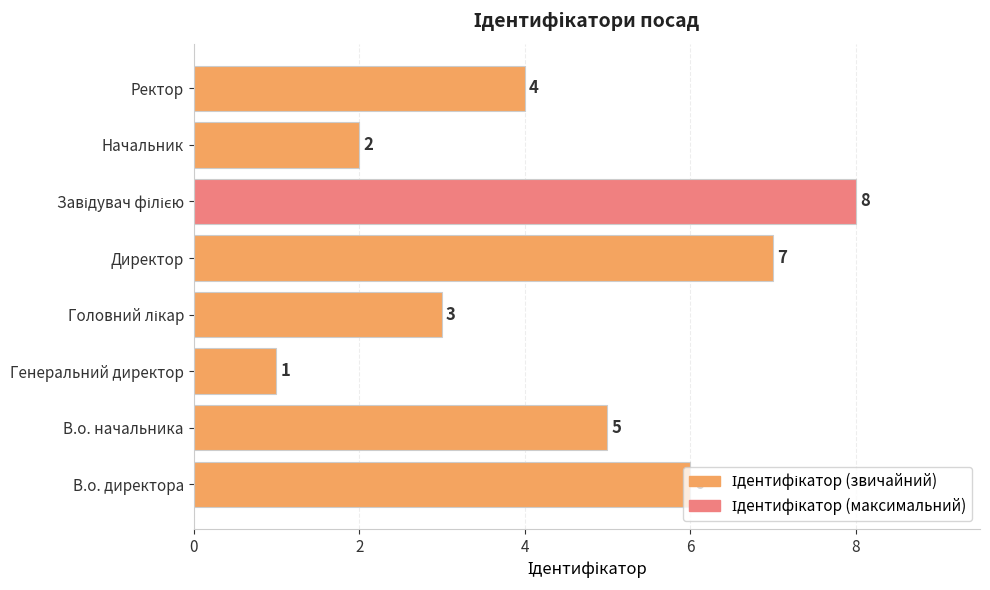

Is it true that the value at Директор is 7?

True